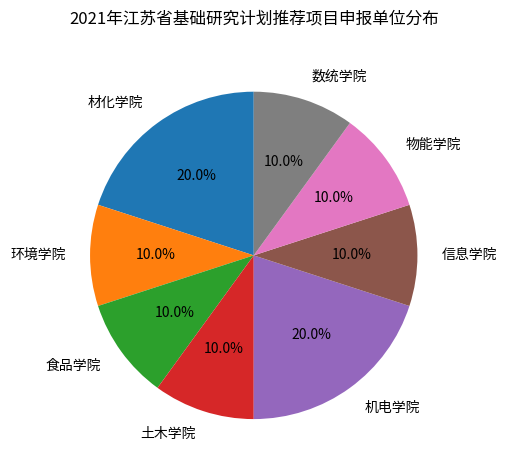

What percentage is NOT represented by 材化学院?

80.0%